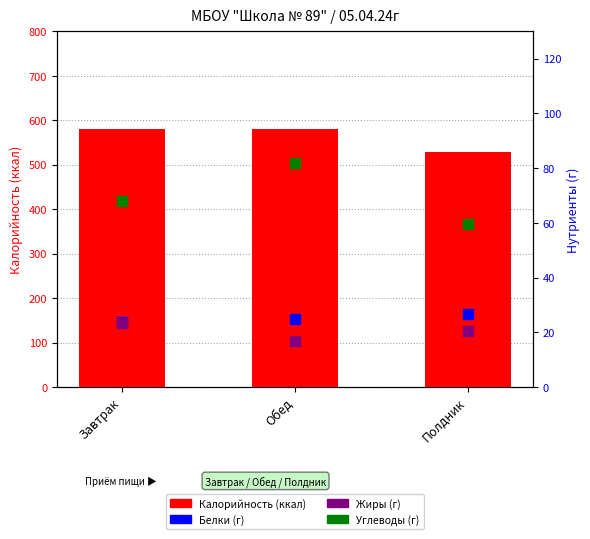

Reading left to right, transcribe all the data shown in this chart.

Калорийность: Завтрак=579.4	Обед=580.0	Полдник=528.0
Белки: Завтрак=23.9	Обед=24.9	Полдник=26.6
Жиры: Завтрак=23.5	Обед=16.8	Полдник=20.3
Углеводы: Завтрак=68.1	Обед=81.7	Полдник=59.5